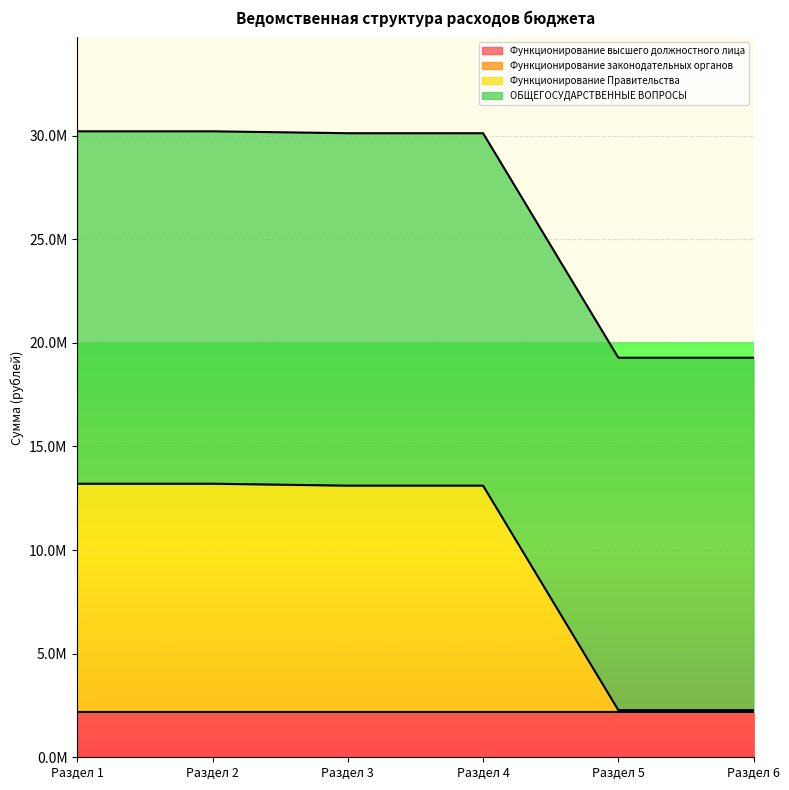

At Раздел 4, list the series in order from largest to smallest.

ОБЩЕГОСУДАРСТВЕННЫЕ ВОПРОСЫ, Функционирование Правительства, Функционирование высшего должностного лица, Функционирование законодательных органов